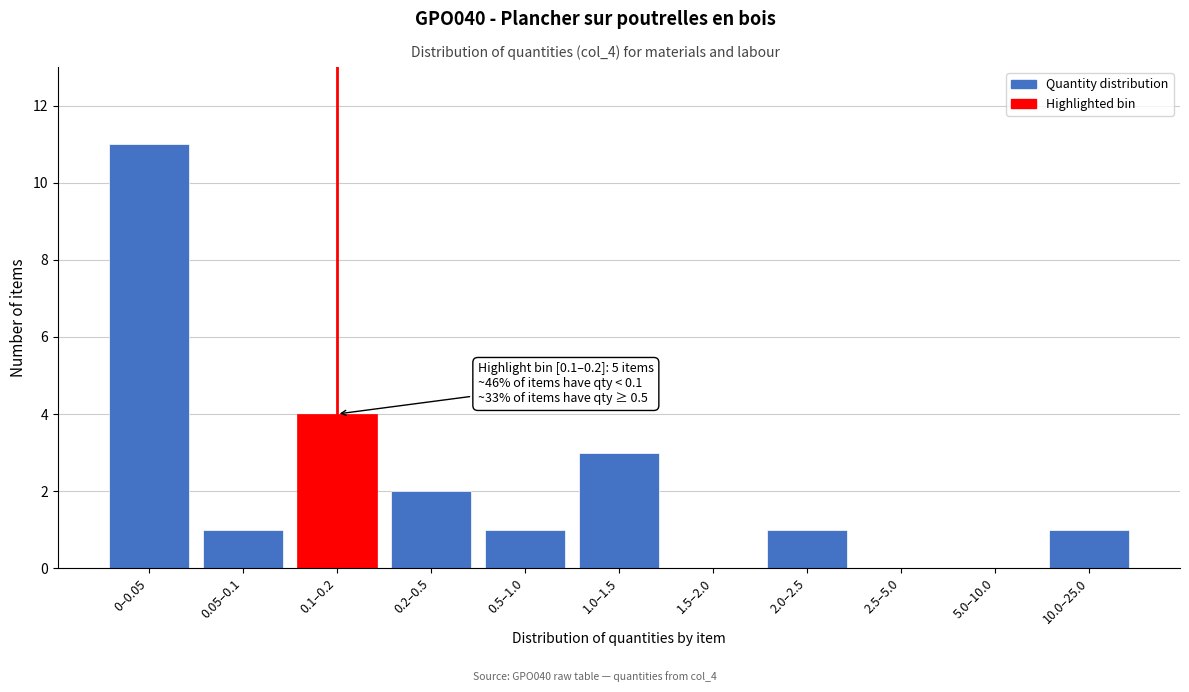

Reading left to right, what are all the values shown in this chart?

0–0.05=11	0.05–0.1=1	0.1–0.2=4	0.2–0.5=2	0.5–1.0=1	1.0–1.5=3	1.5–2.0=0	2.0–2.5=1	2.5–5.0=0	5.0–10.0=0	10.0–25.0=1